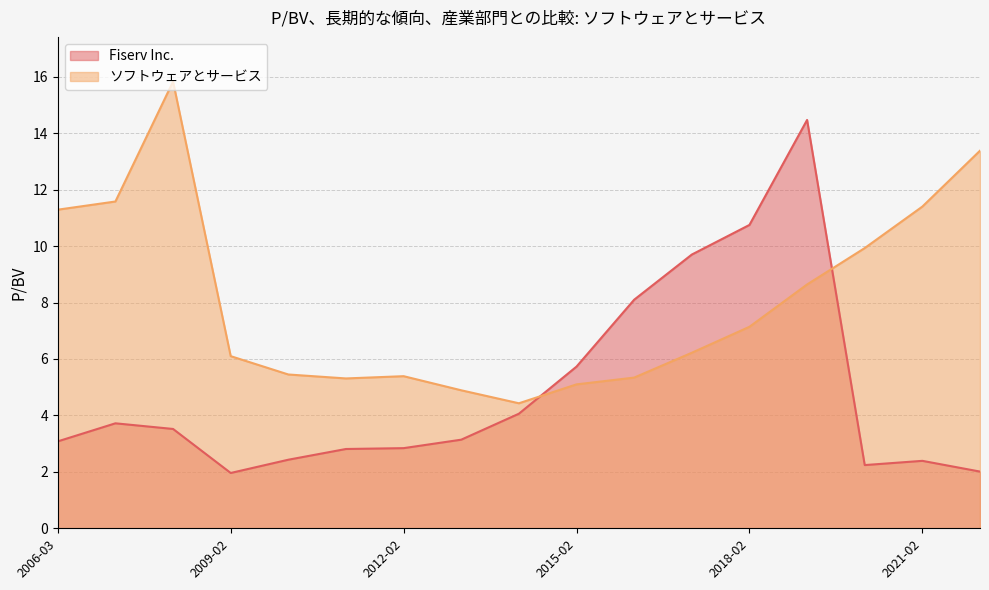

Is the value of Fiserv Inc. at 2022-02-24 greater than the value of ソフトウェアとサービス at 2022-02-24?

No